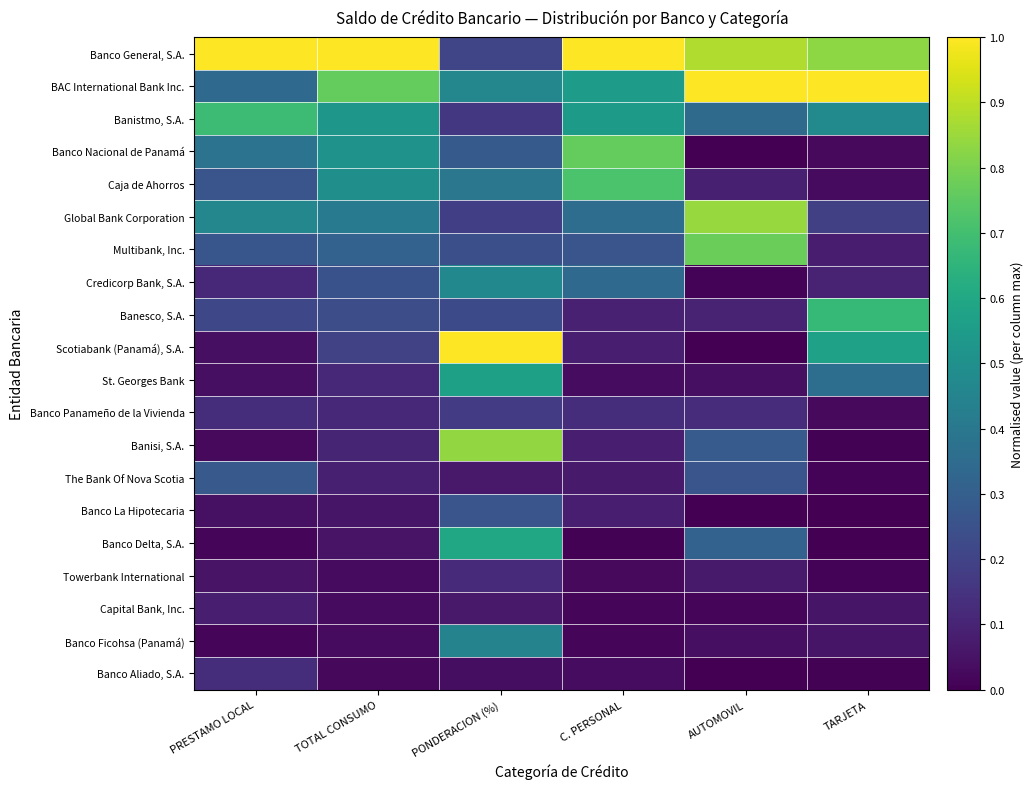

What is the total value across all series at PRESTAMO LOCAL?

4.6